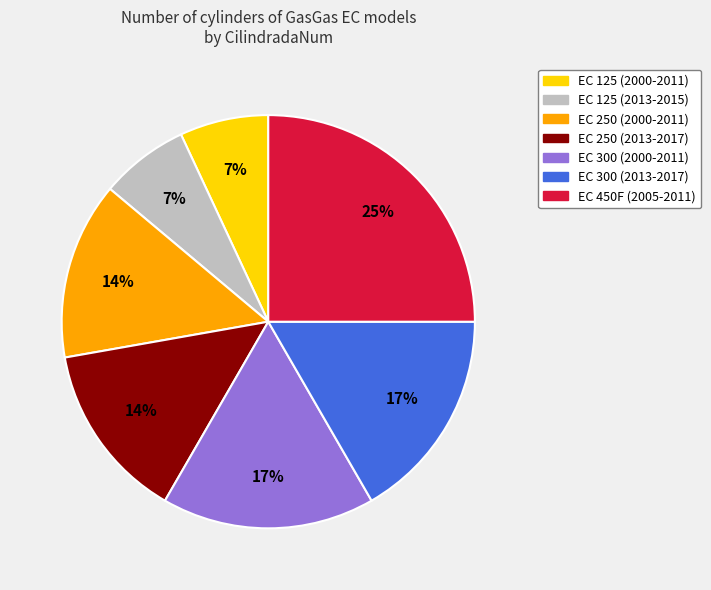

To the nearest percent, what portion does EC 125 (2000-2011) represent?

7%